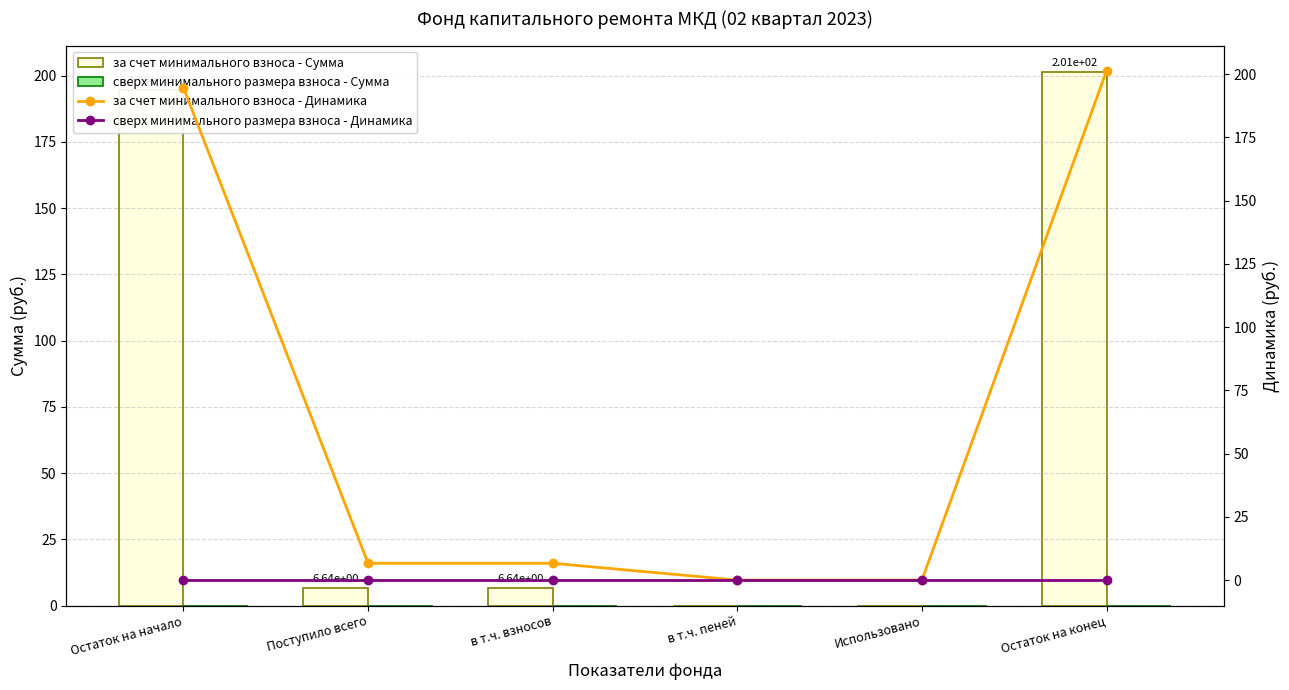

Which category has the highest value in the за счет минимального взноса - Сумма series?

Остаток на конец